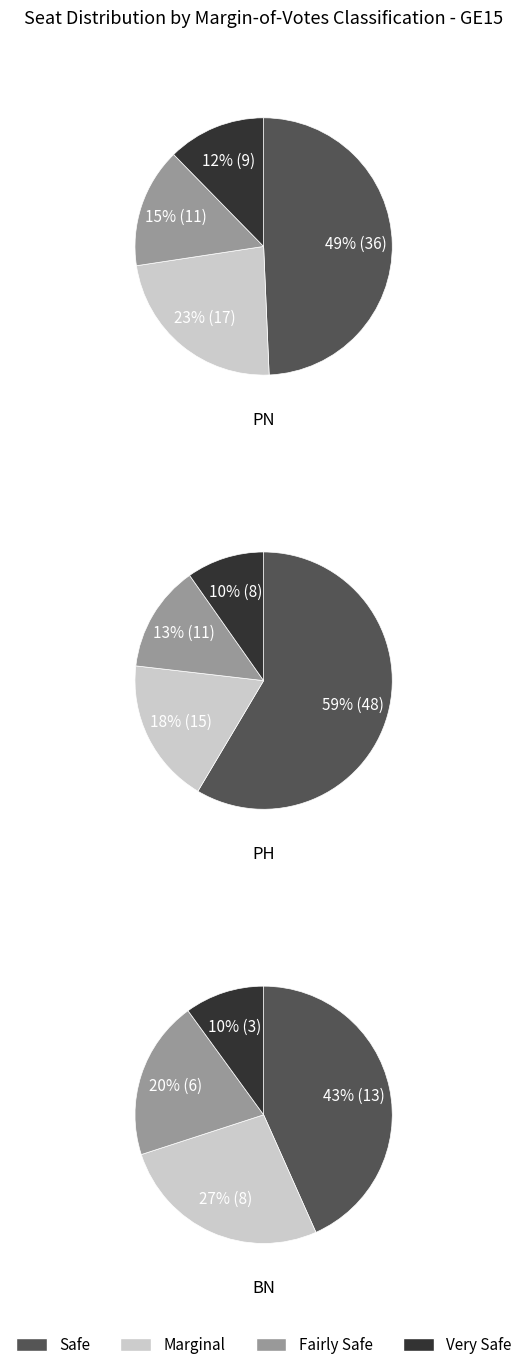

To the nearest percent, what is the difference between the largest and smallest slice percentages?

37%